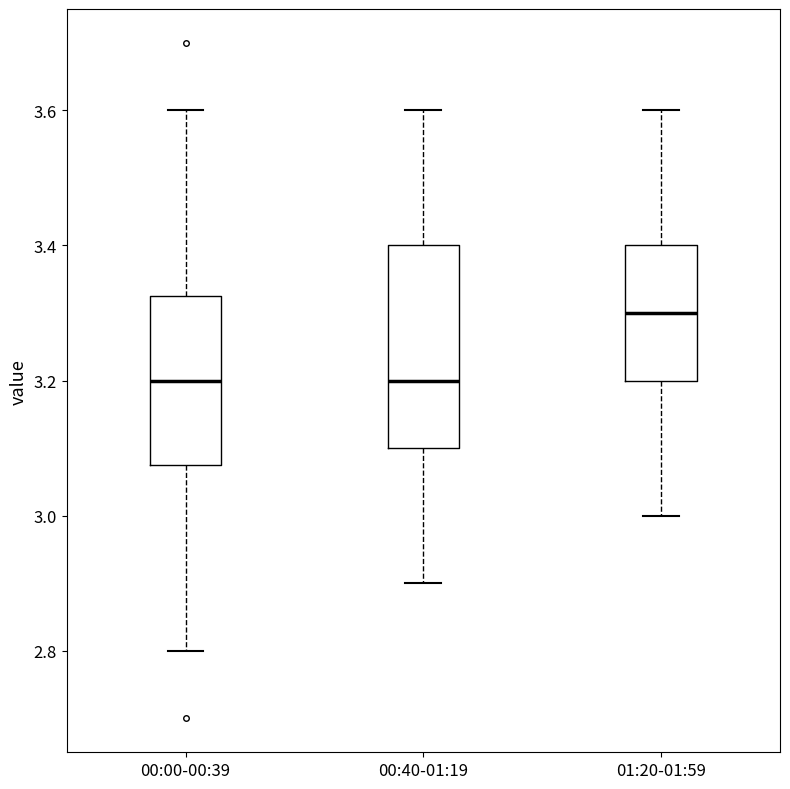

Reading left to right, transcribe this box plot: for each box, give where its median line is, the range the box spans, and where its two whiskers end, as read against the y-axis. The values are not printed on the chart, so give them approximately, as read against the axis.

00:00-00:39: median 3.20, box 3.08 to 3.32, whiskers 2.80 to 3.60
00:40-01:19: median 3.20, box 3.10 to 3.40, whiskers 2.90 to 3.60
01:20-01:59: median 3.30, box 3.20 to 3.40, whiskers 3.00 to 3.60